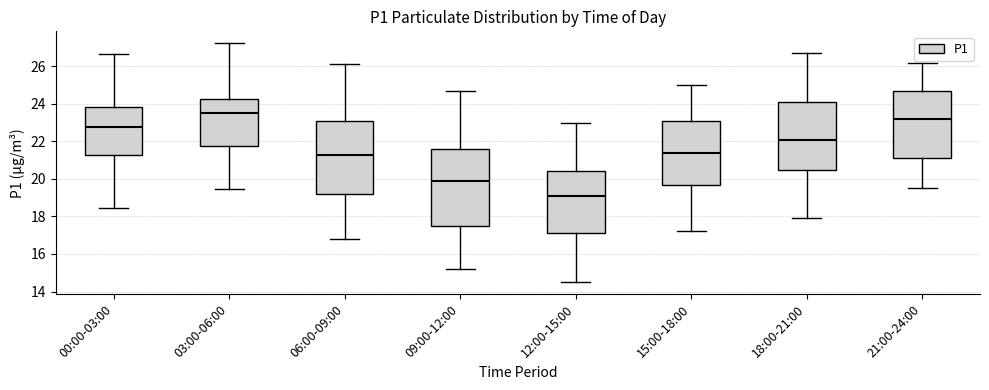

Where is the lower edge of the box for 21:00-24:00 on the y-axis? The values are not printed on the chart, so give them approximately, as read against the axis.

21.2